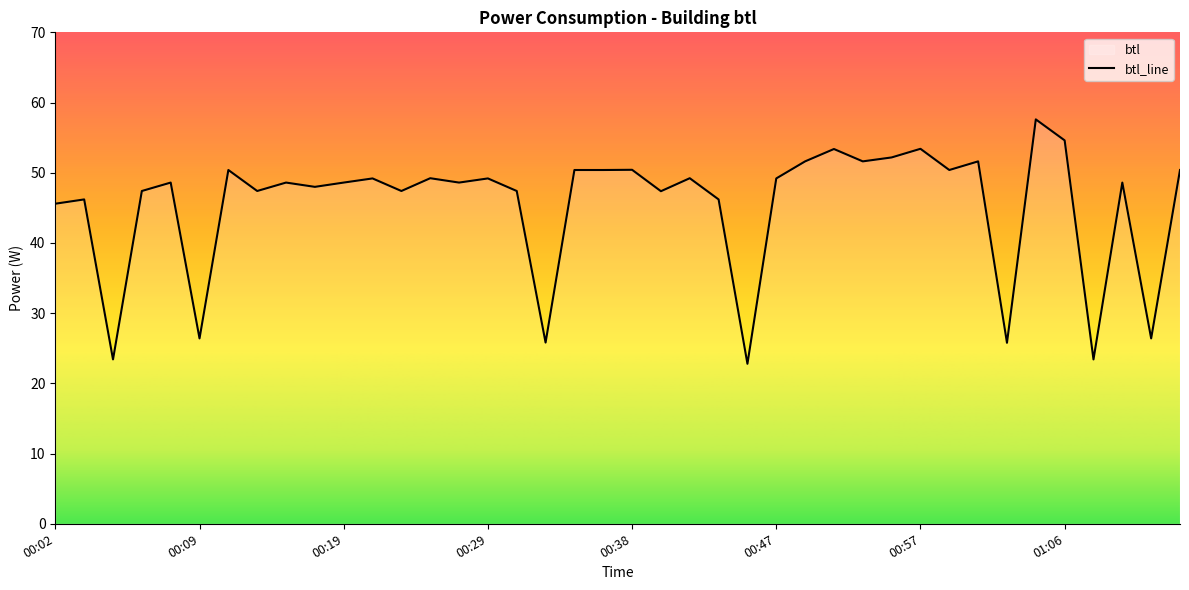

The chart shows a value of 17.9 at 00:29. True or false?

False